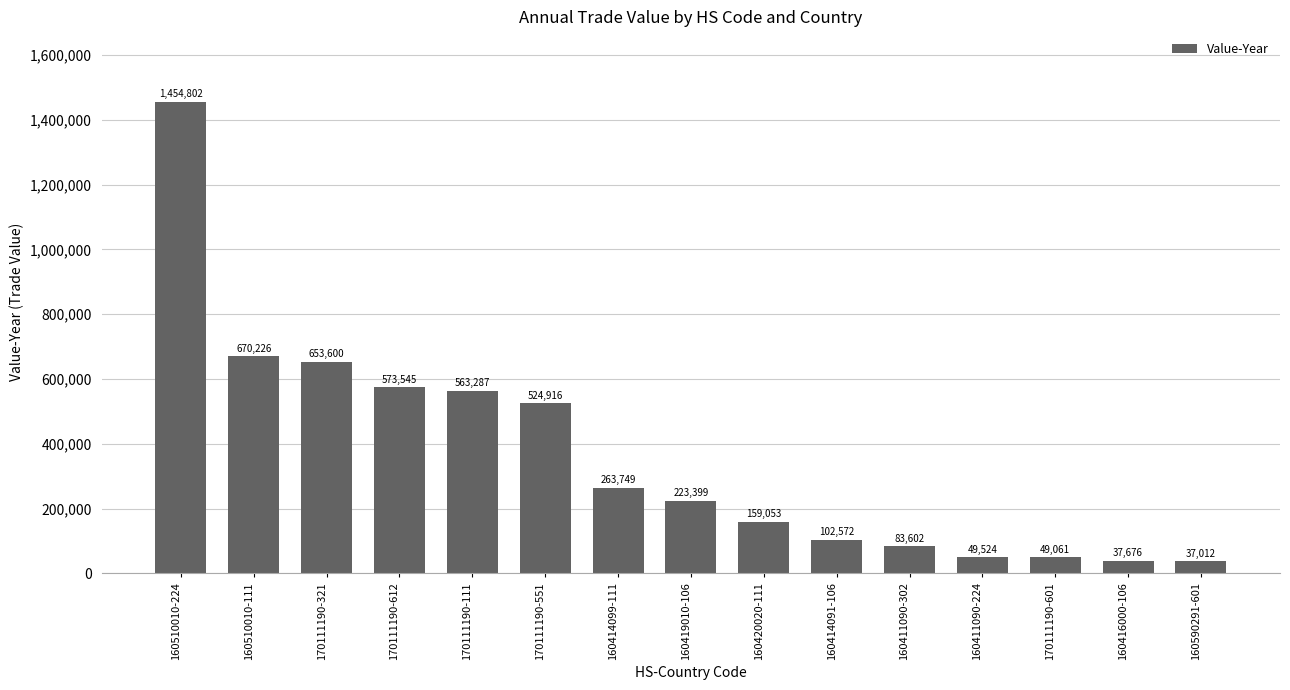

Which label corresponds to the smallest value in the chart?

160590291-601